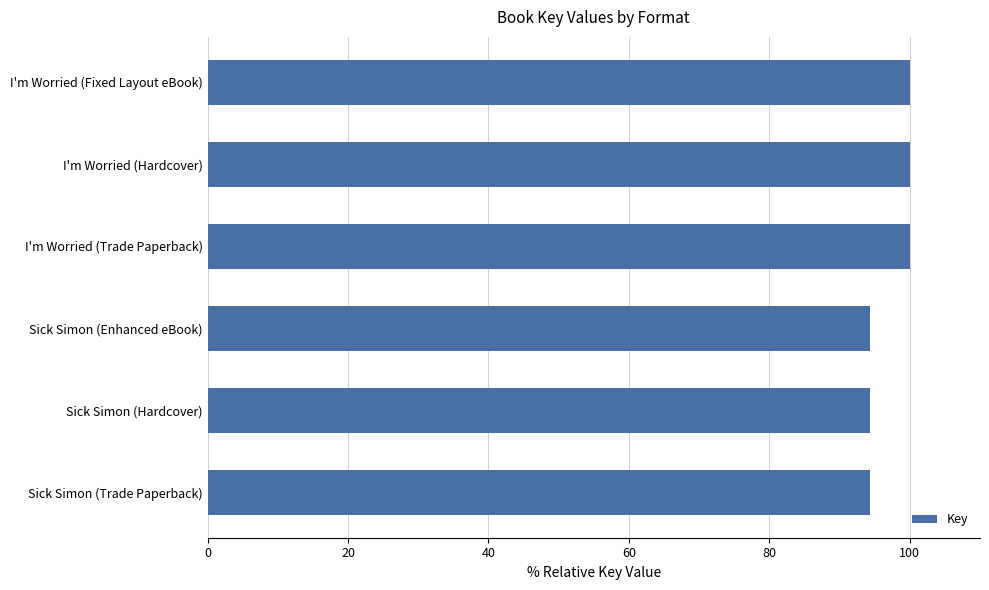

Which has a higher value, I'm Worried (Hardcover) or Sick Simon (Trade Paperback)?

I'm Worried (Hardcover)